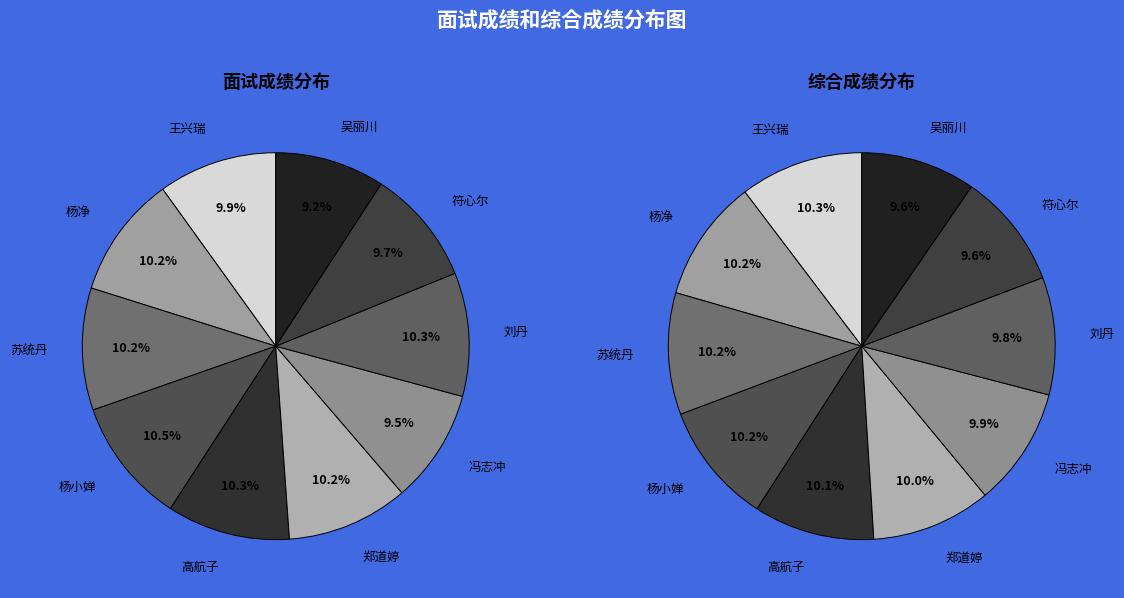

What is the smallest slice in the pie chart?

吴丽川